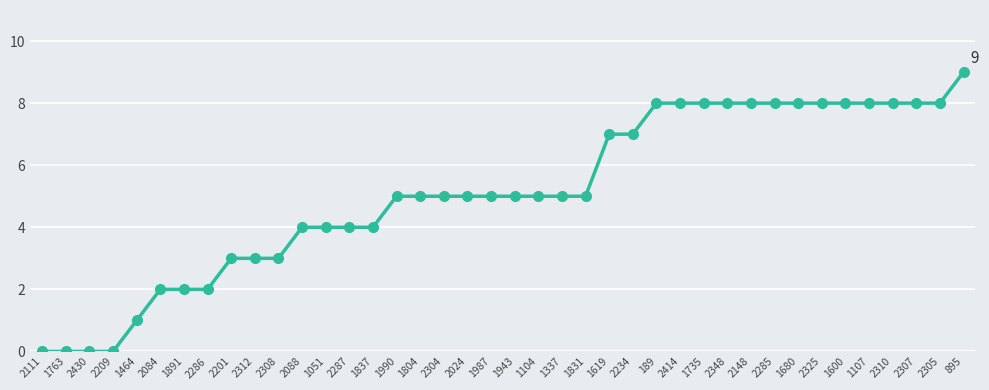

Reading left to right, list all the values displayed in this chart.

0	0	0	0	1	2	2	2	3	3	3	4	4	4	4	5	5	5	5	5	5	5	5	5	7	7	8	8	8	8	8	8	8	8	8	8	8	8	8	9